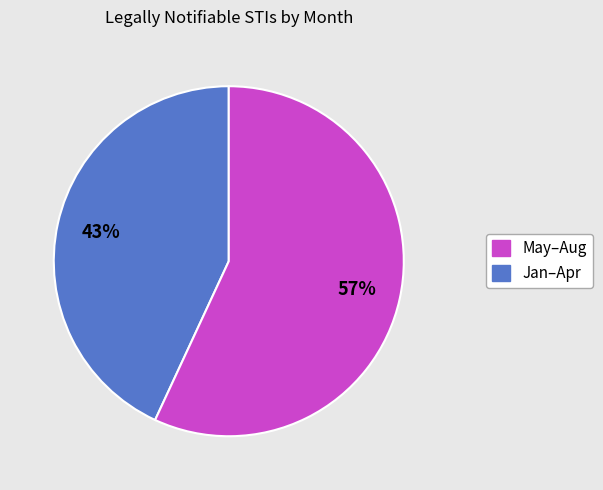

Is there any slice that represents more than half of the pie?

Yes